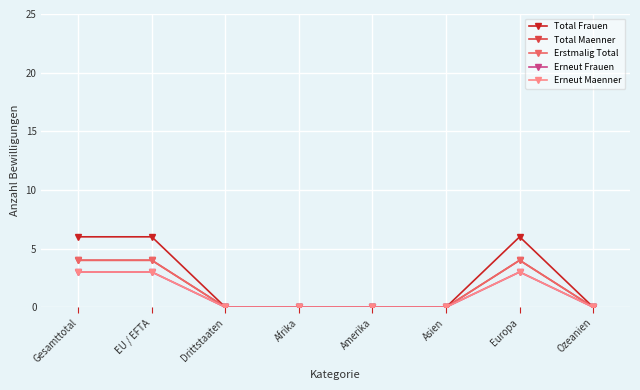

Is this an area chart (filled region under the line)?

No